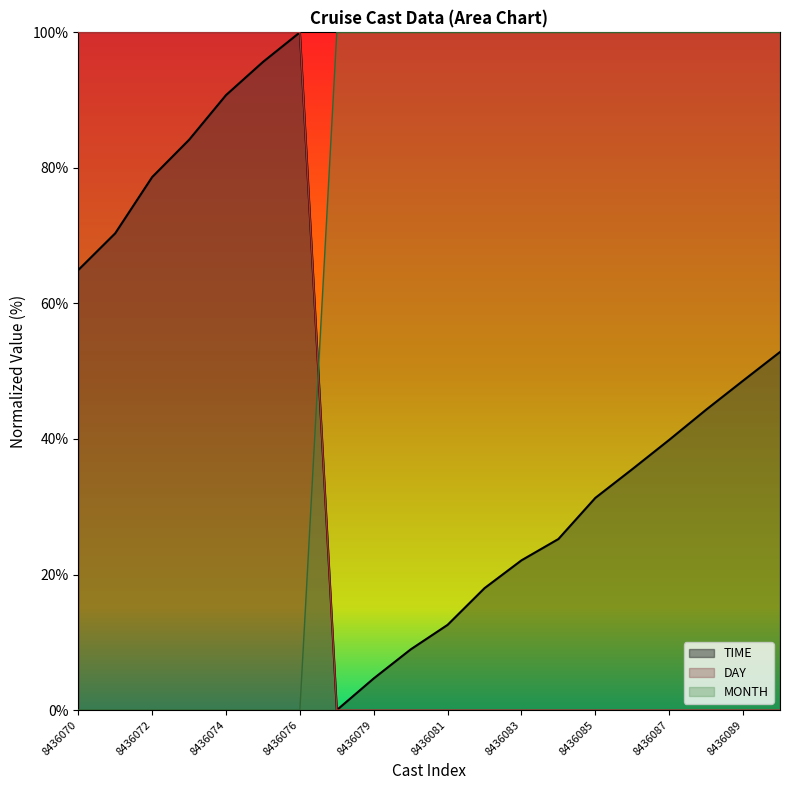

How many times do MONTH and TIME cross each other?

1